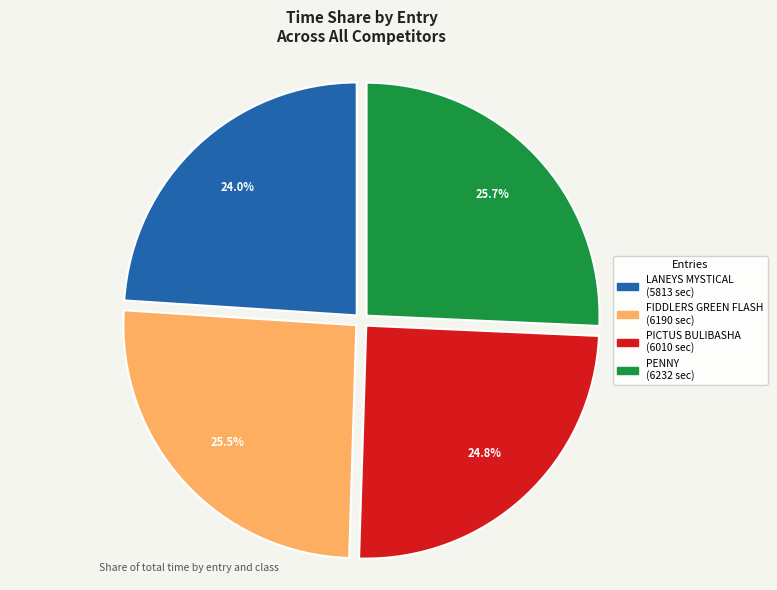

Is there any slice that represents more than half of the pie?

No